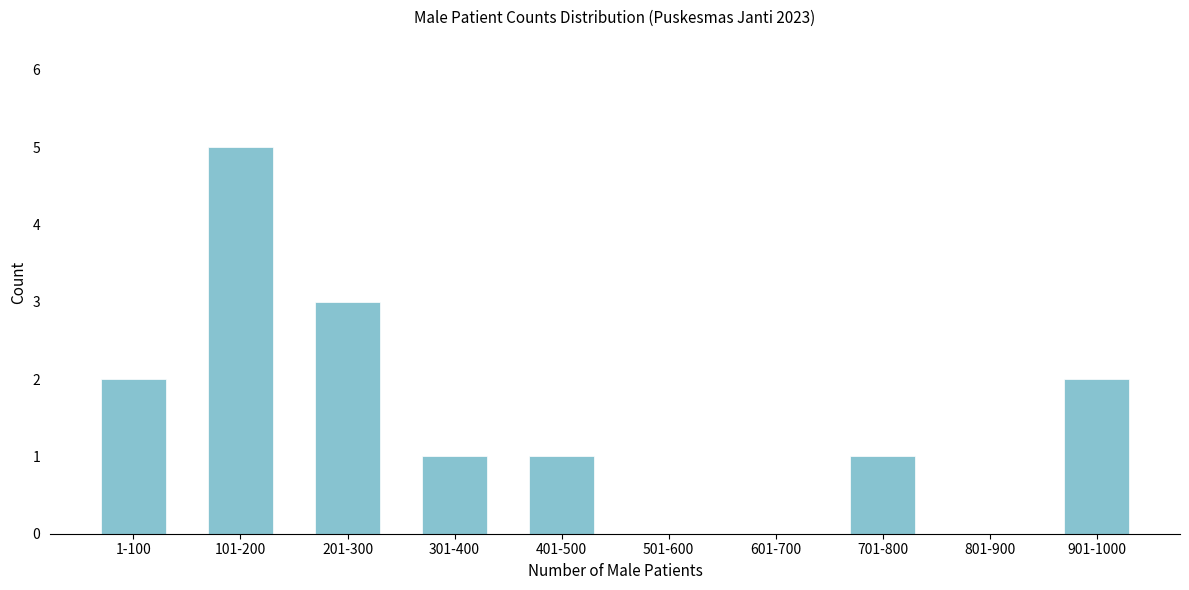

Reading left to right, what are all the values shown in this chart?

1-100=2	101-200=5	201-300=3	301-400=1	401-500=1	501-600=0	601-700=0	701-800=1	801-900=0	901-1000=2